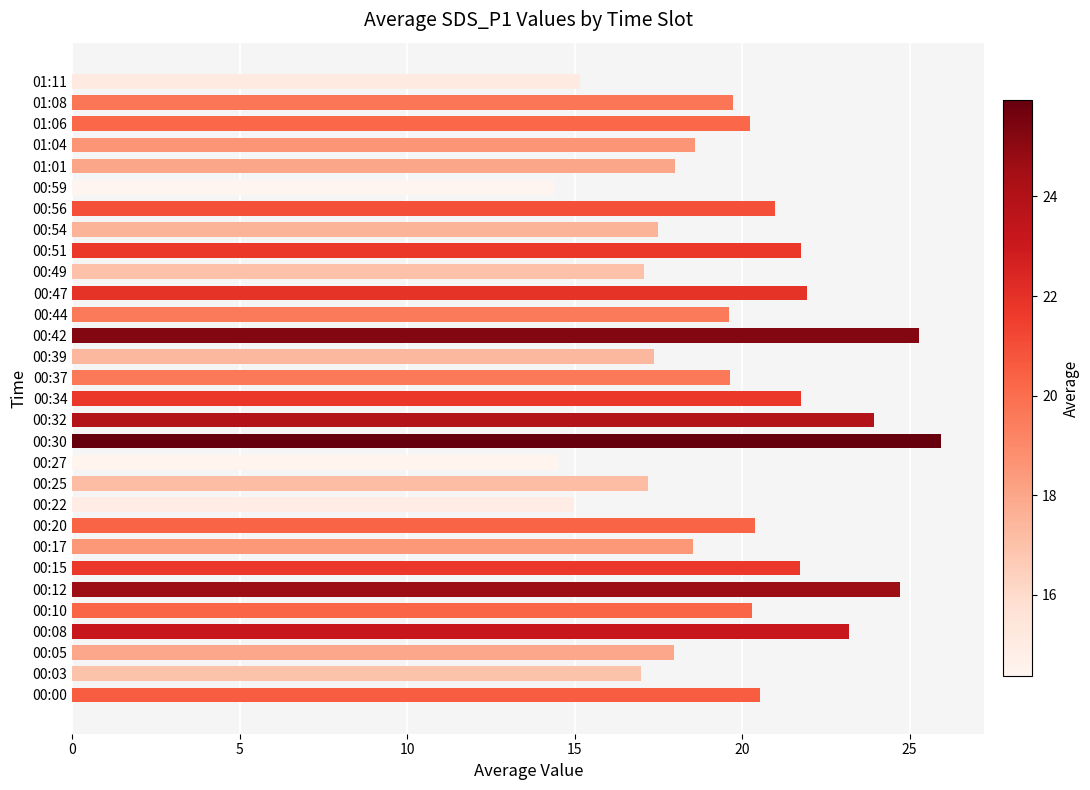

Between 00:17 and 00:27, which is larger?

00:17